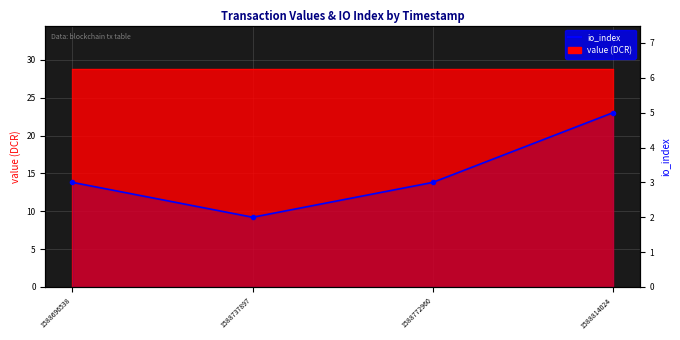

The value at 1588772960 is 1. True or false?

False